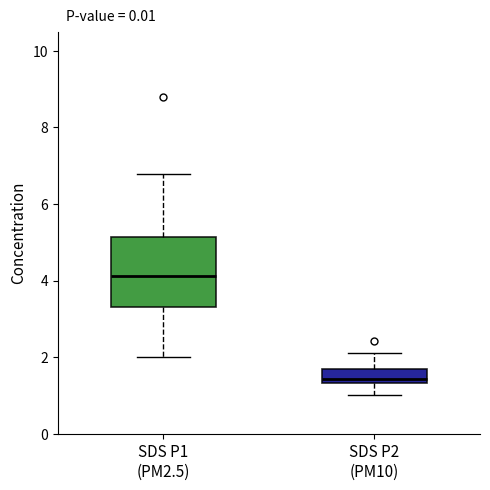

Where does the lower whisker of the box for SDS P1 (PM2.5) end on the y-axis? The values are not printed on the chart, so give them approximately, as read against the axis.

2.0